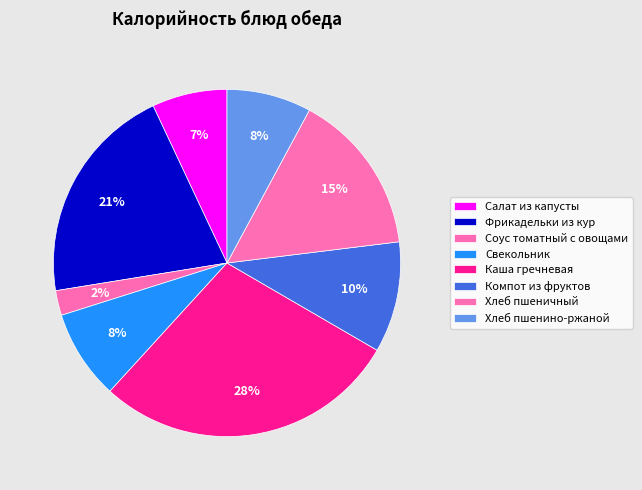

Is it true that Каша гречневая is 28% of the pie?

True